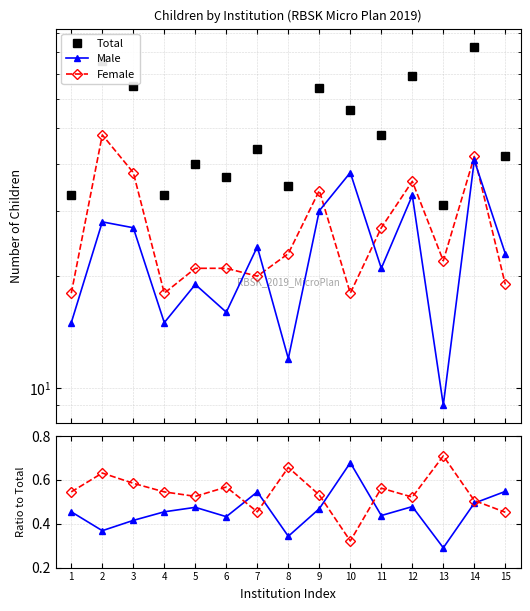

Reading right to left, extract all data points from this chart.

Total: 42.0	83.0	31.0	69.0	48.0	56.0	64.0	35.0	44.0	37.0	40.0	33.0	65.0	76.0	33.0
Male: 23.0	41.0	9.0	33.0	21.0	38.0	30.0	12.0	24.0	16.0	19.0	15.0	27.0	28.0	15.0
Female: 19.0	42.0	22.0	36.0	27.0	18.0	34.0	23.0	20.0	21.0	21.0	18.0	38.0	48.0	18.0
Male/Total: 0.5	0.5	0.3	0.5	0.4	0.7	0.5	0.3	0.5	0.4	0.5	0.5	0.4	0.4	0.5
Female/Total: 0.5	0.5	0.7	0.5	0.6	0.3	0.5	0.7	0.5	0.6	0.5	0.5	0.6	0.6	0.5